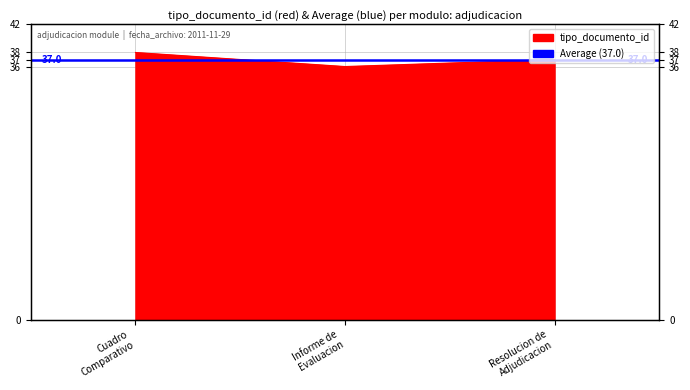

Reading left to right, what are all the values shown in this chart?

38	36	37